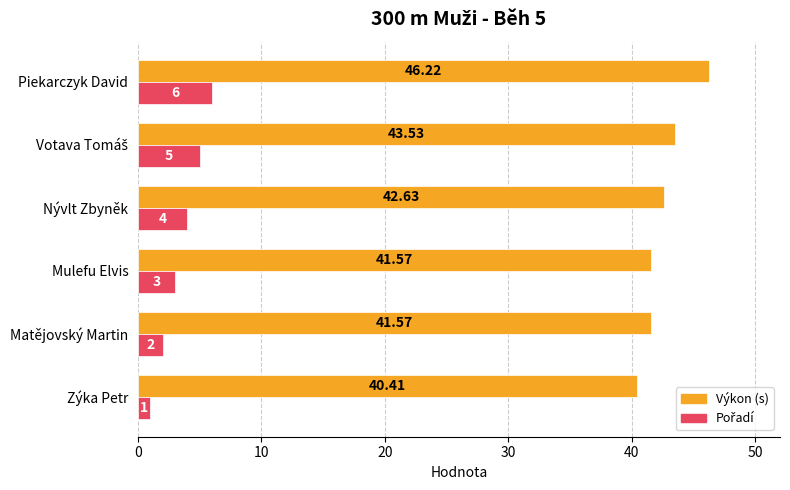

At which category is the sum across all series the highest?

Piekarczyk David